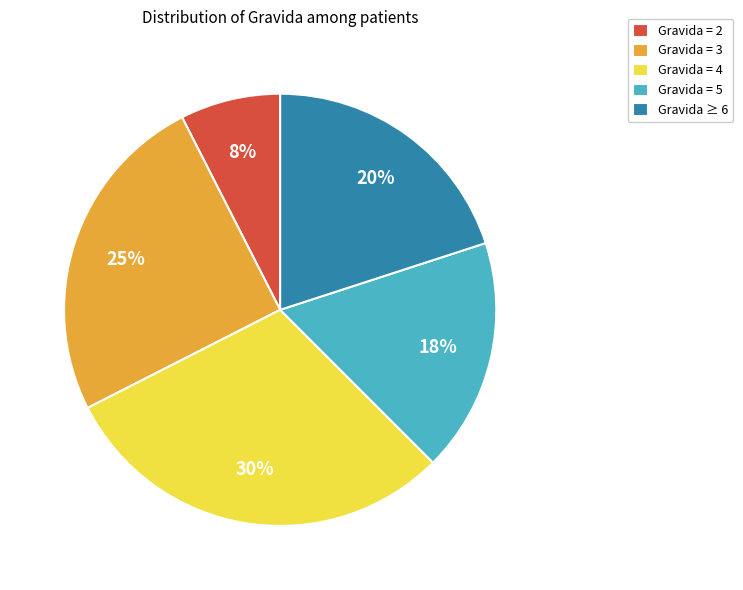

What percentage is the Gravida = 2 slice, to the nearest percent?

7%